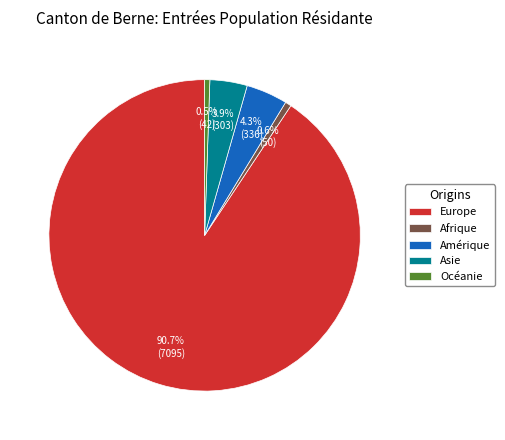

Which slice is the largest?

Europe